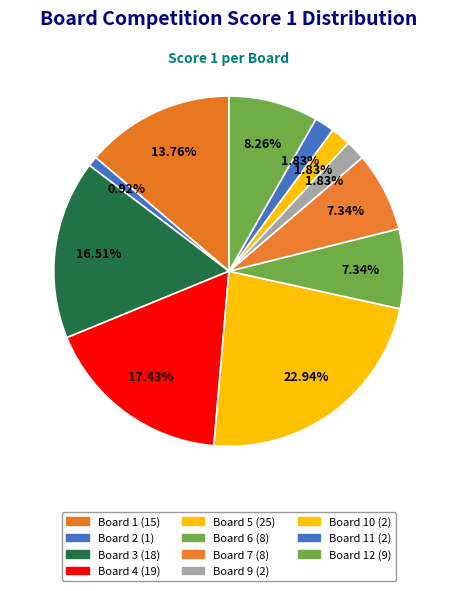

How many slices are in this pie chart?

11